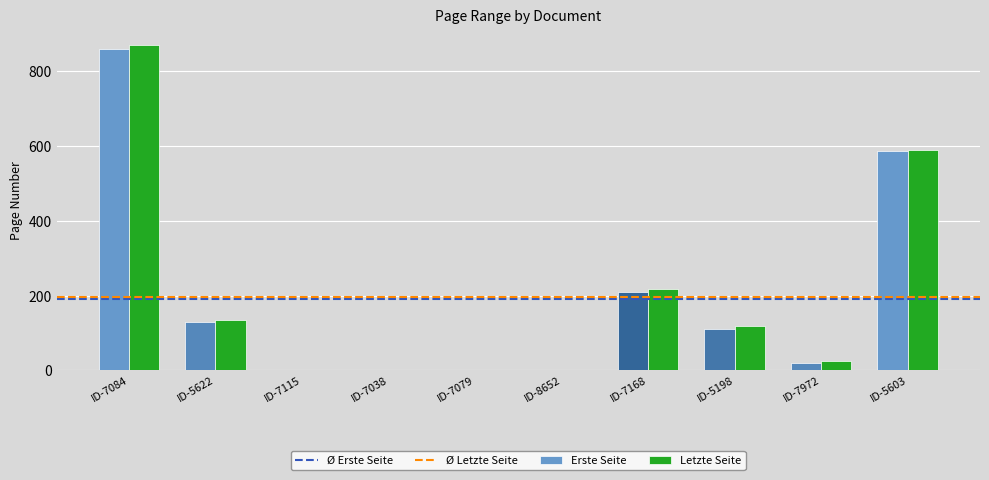

Is the value of Erste Seite at ID-7084 greater than the value of Letzte Seite at ID-5198?

Yes